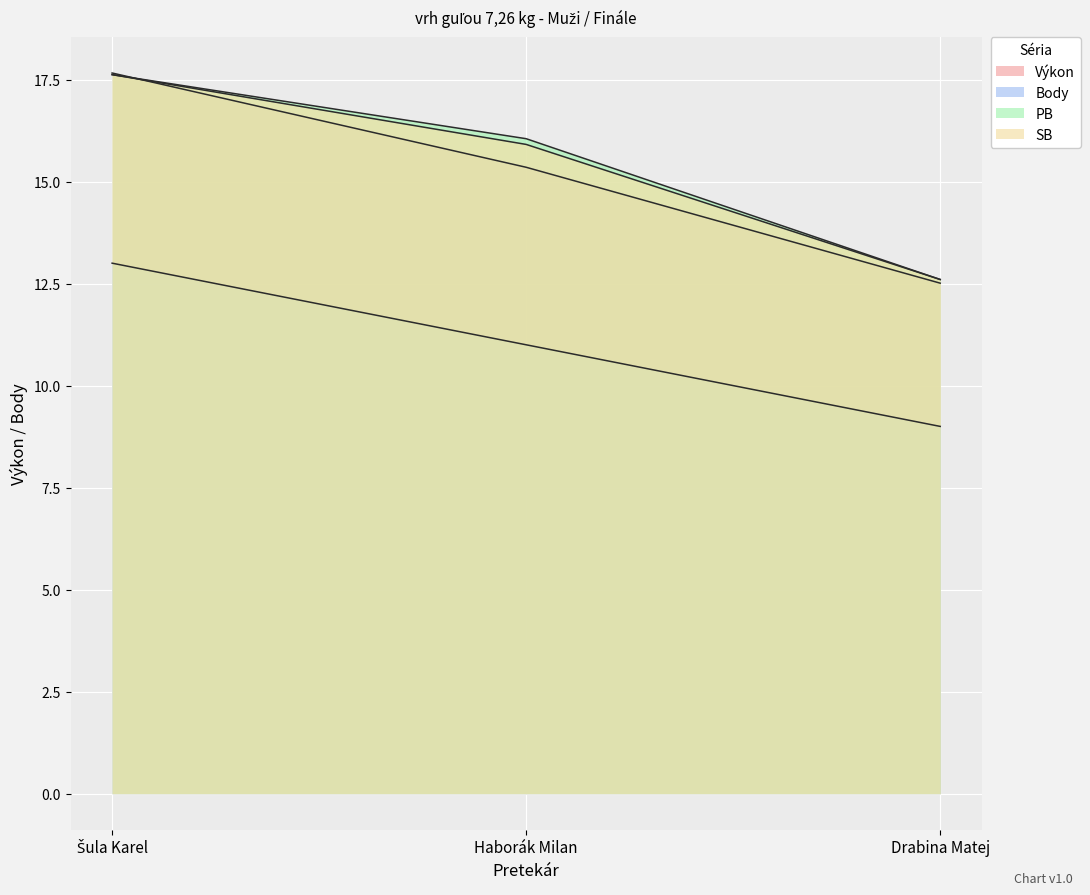

Count the SB values in the range 12 to 17.

2